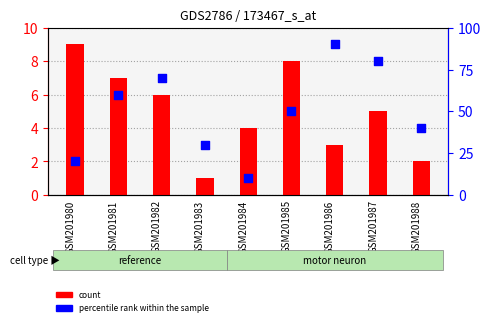

What is the total value across all series at GSM201983?

31